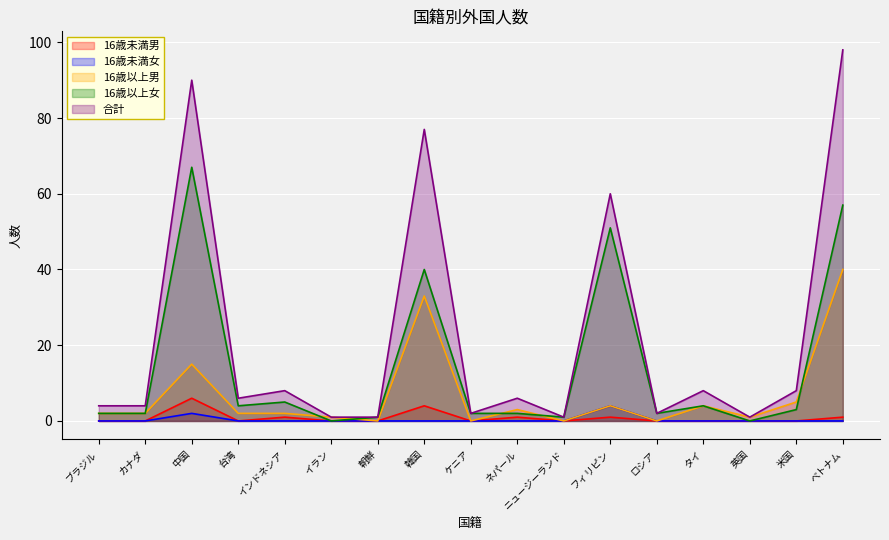

Does the chart display data point markers on the line(s)?

No